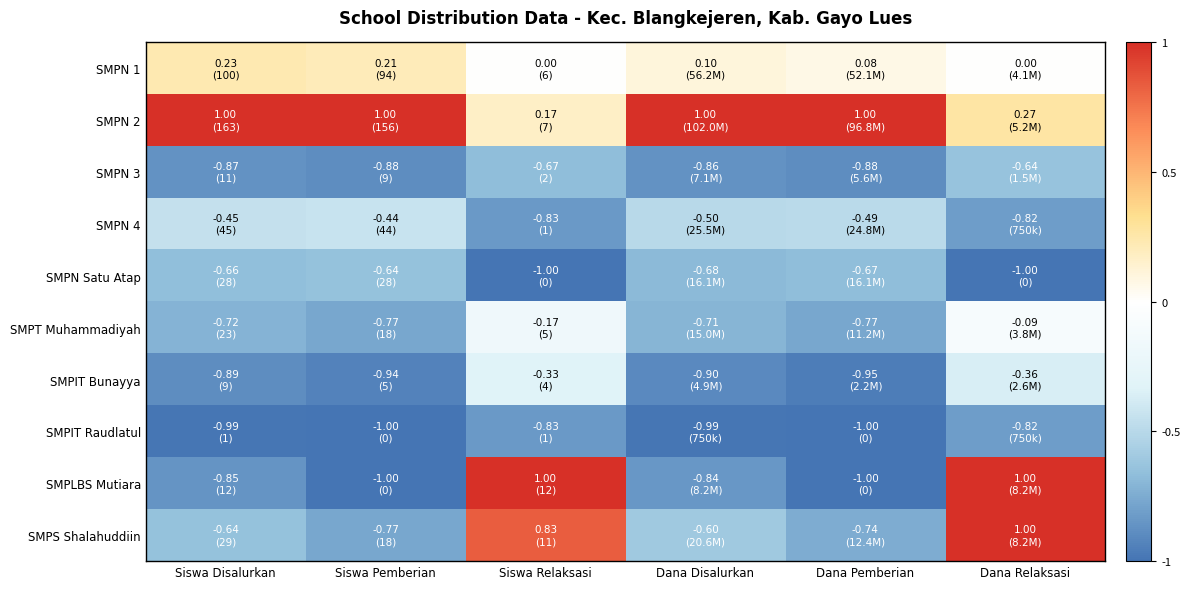

What is the greatest value displayed?

1.0